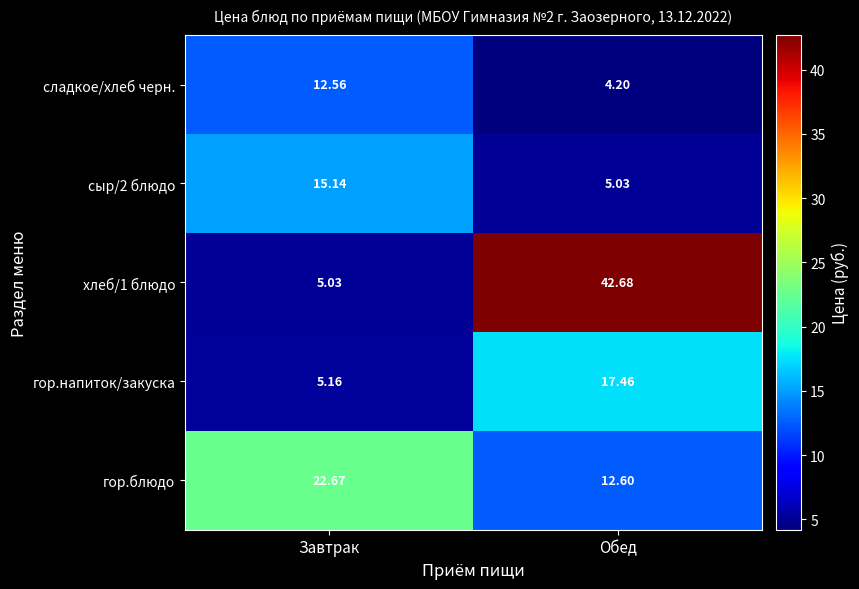

Which series has the largest total across all categories?

хлеб/1 блюдо